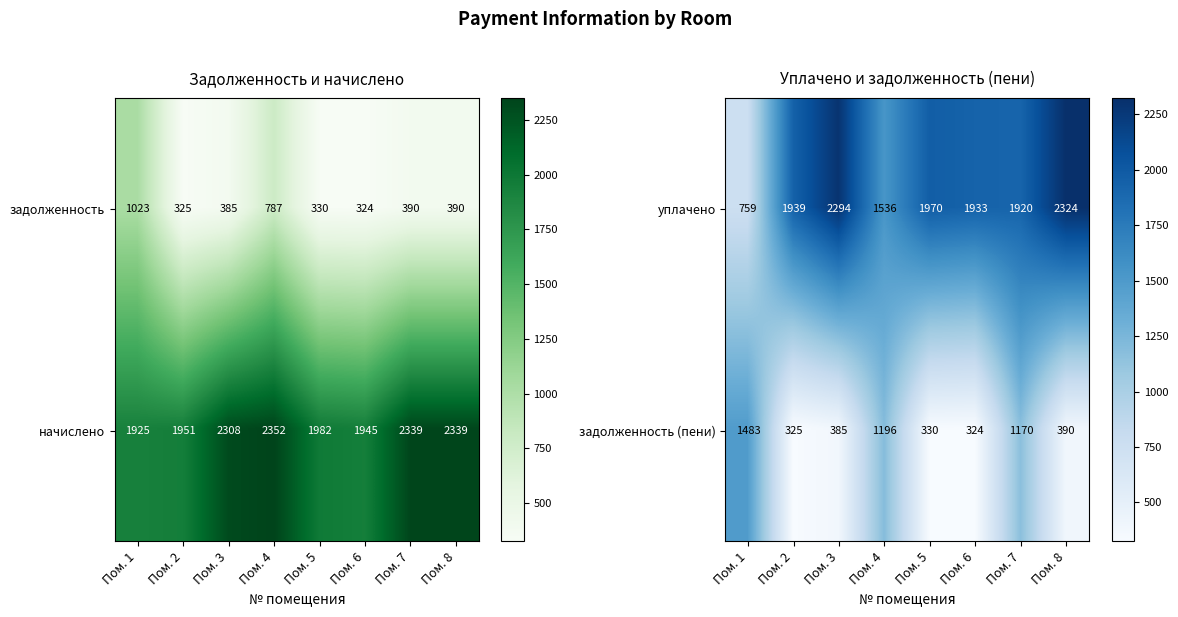

Count the number of categories in the chart.

8